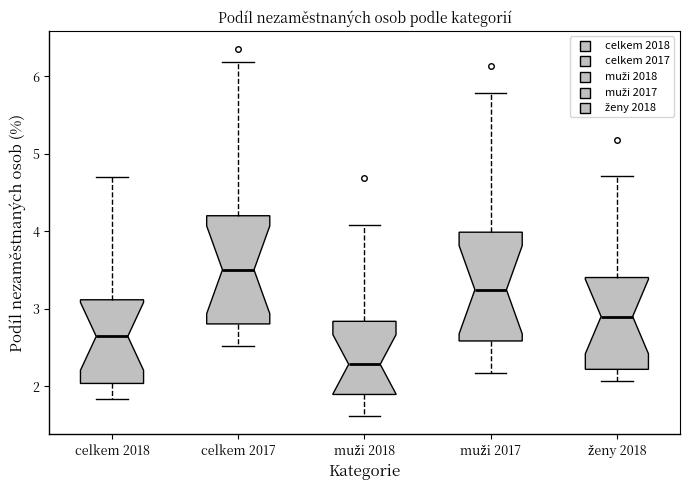

Reading left to right, transcribe this box plot: for each box, give where its median line is, the range the box spans, and where its two whiskers end, as read against the y-axis. The values are not printed on the chart, so give them approximately, as read against the axis.

celkem 2018: median 2.6, box 2.0 to 3.1, whiskers 1.8 to 4.7
celkem 2017: median 3.5, box 2.8 to 4.2, whiskers 2.5 to 6.2
muži 2018: median 2.3, box 1.9 to 2.8, whiskers 1.6 to 4.1
muži 2017: median 3.2, box 2.6 to 4.0, whiskers 2.2 to 5.8
ženy 2018: median 2.9, box 2.2 to 3.4, whiskers 2.1 to 4.7